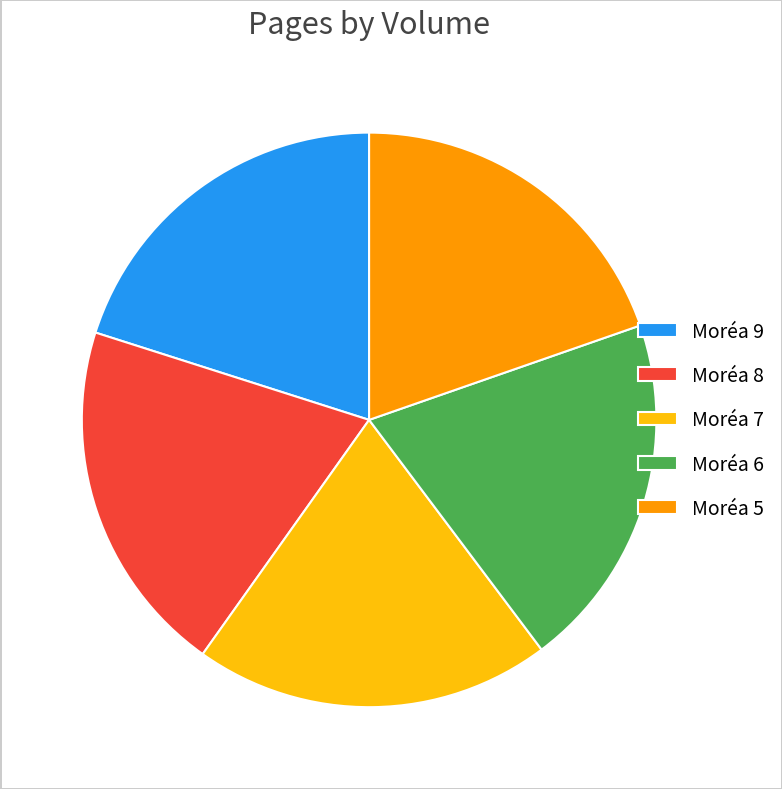

True or false: Moréa 6 accounts for 6% of the total.

False